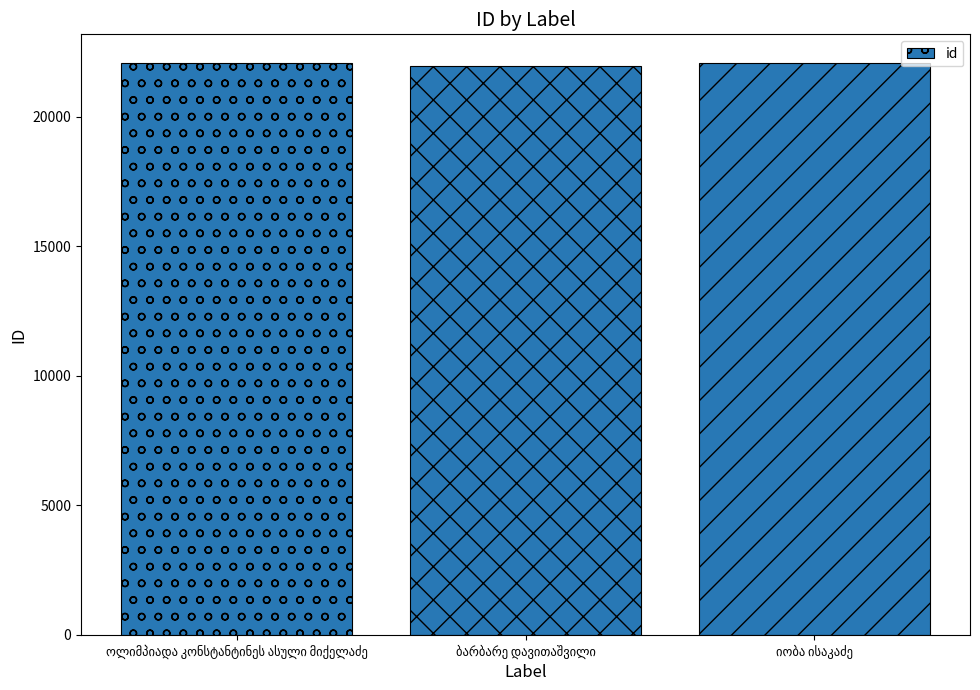

What is the minimum value shown in the chart?

21954